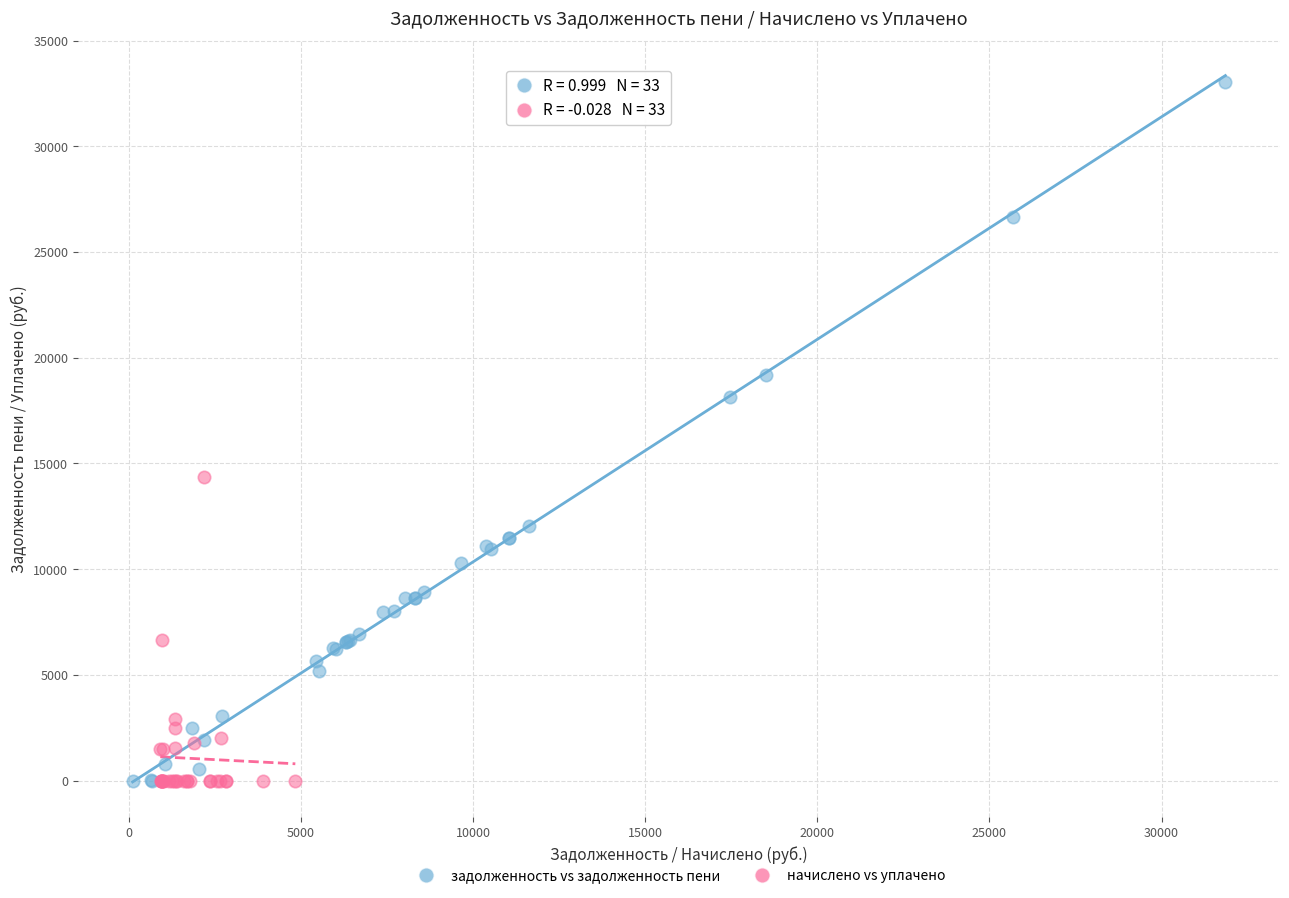

What are all the series names shown in the legend?

задолженность vs задолженность пени, начислено vs уплачено